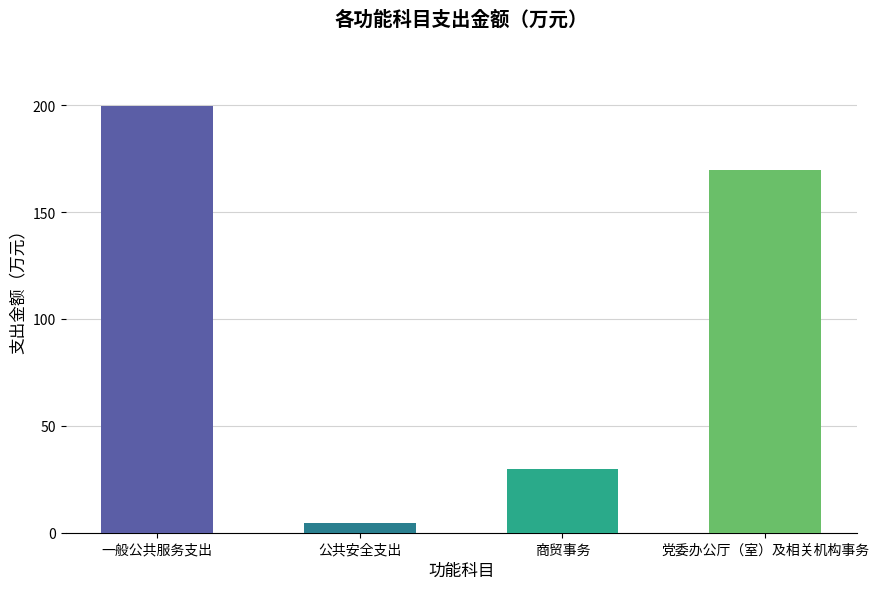

What is the change in value from 商贸事务 to 党委办公厅（室）及相关机构事务?

+139.5